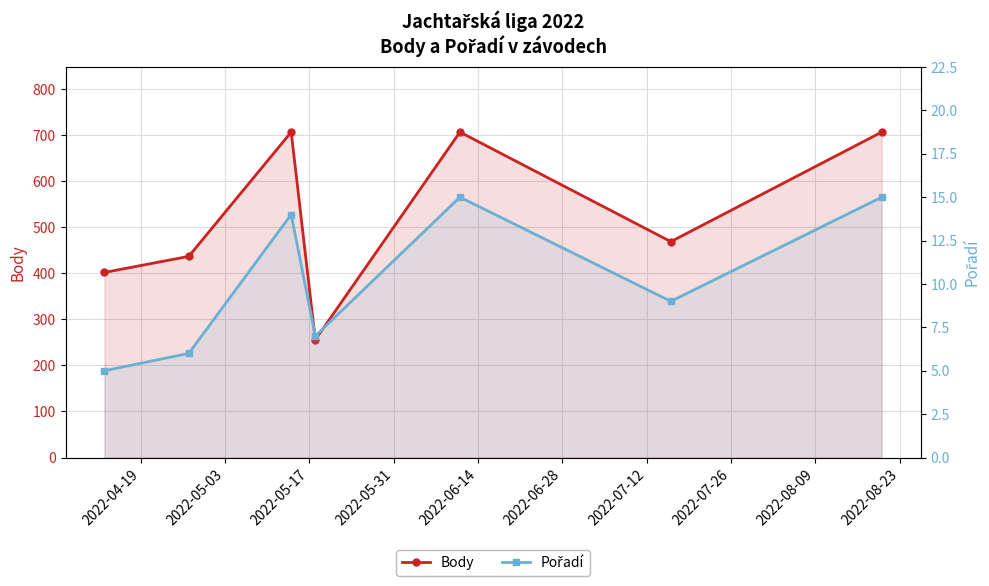

True or false: Pořadí and Body intersect in this chart.

False